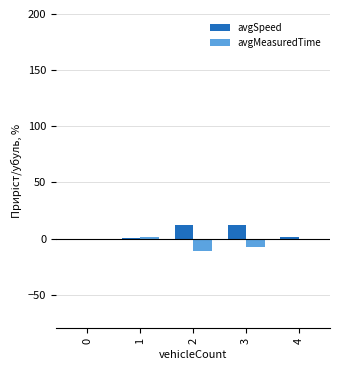

The avgMeasuredTime series shows 0.0 at 0. True or false?

True